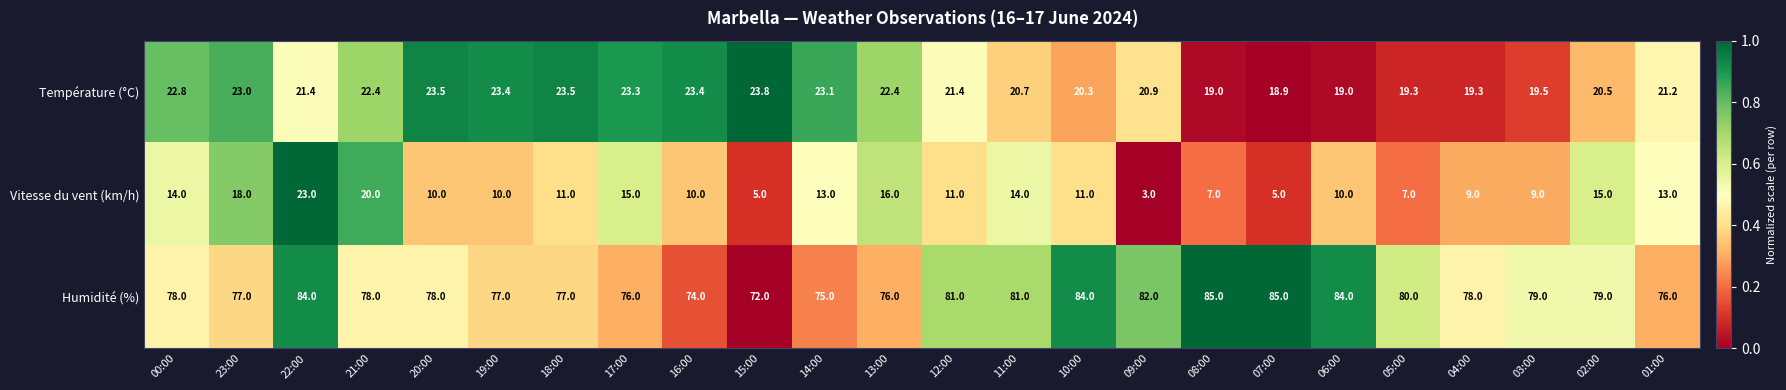

Which series has the largest total across all categories?

Humidité (%)